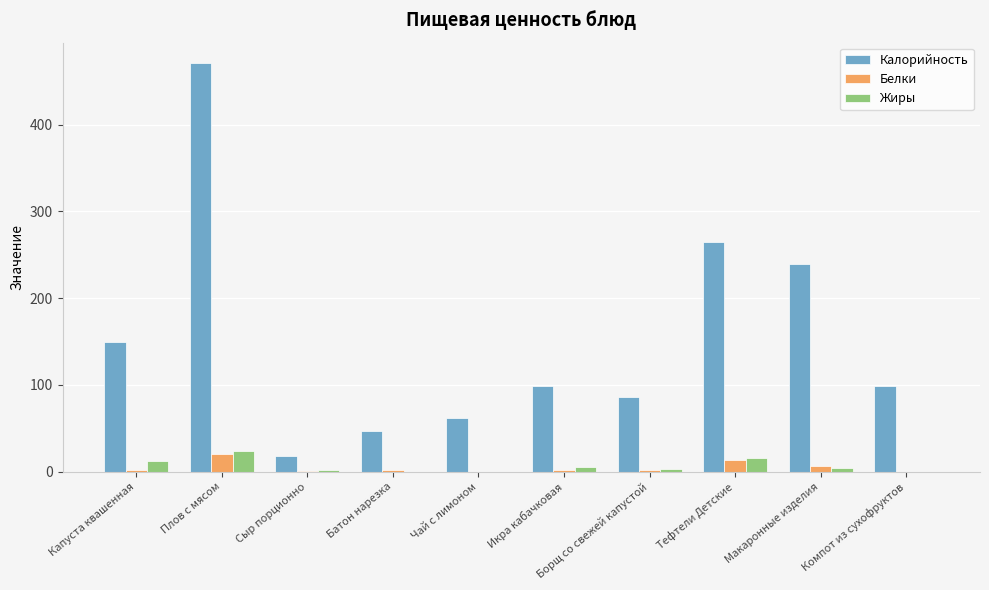

What is the spread (max minus min) of values at Чай с лимоном?

62.4